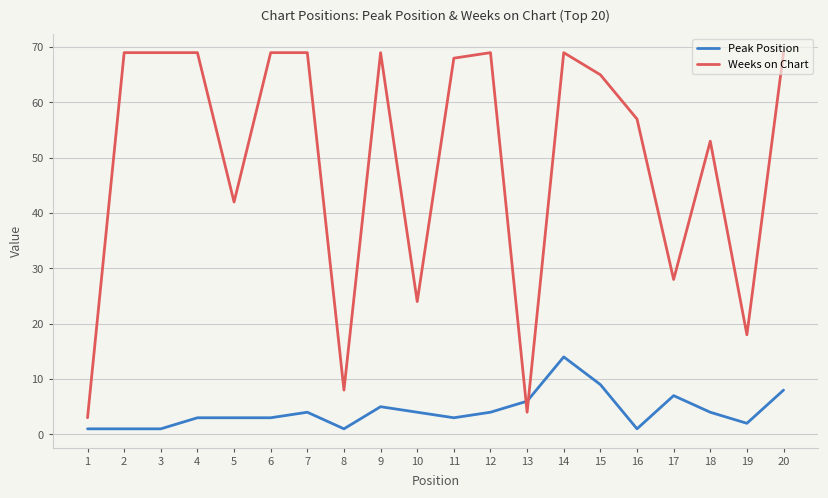

Does the chart have visible grid lines?

Yes